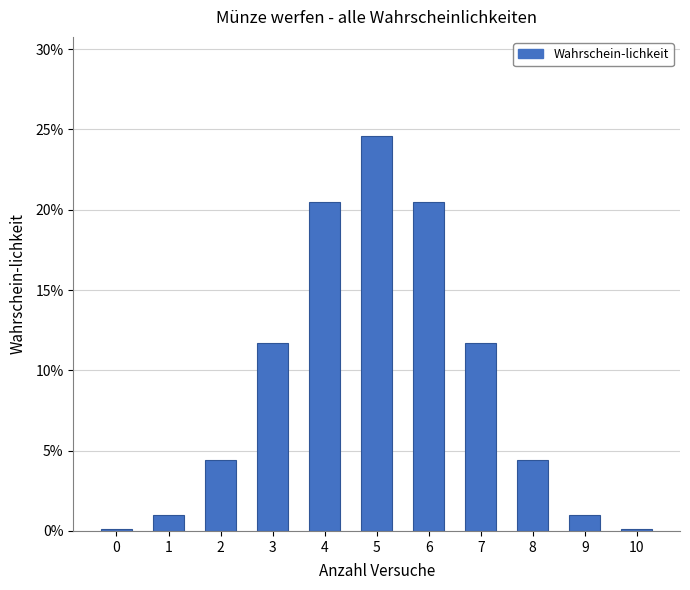

At which category does the chart reach its peak across all series?

5